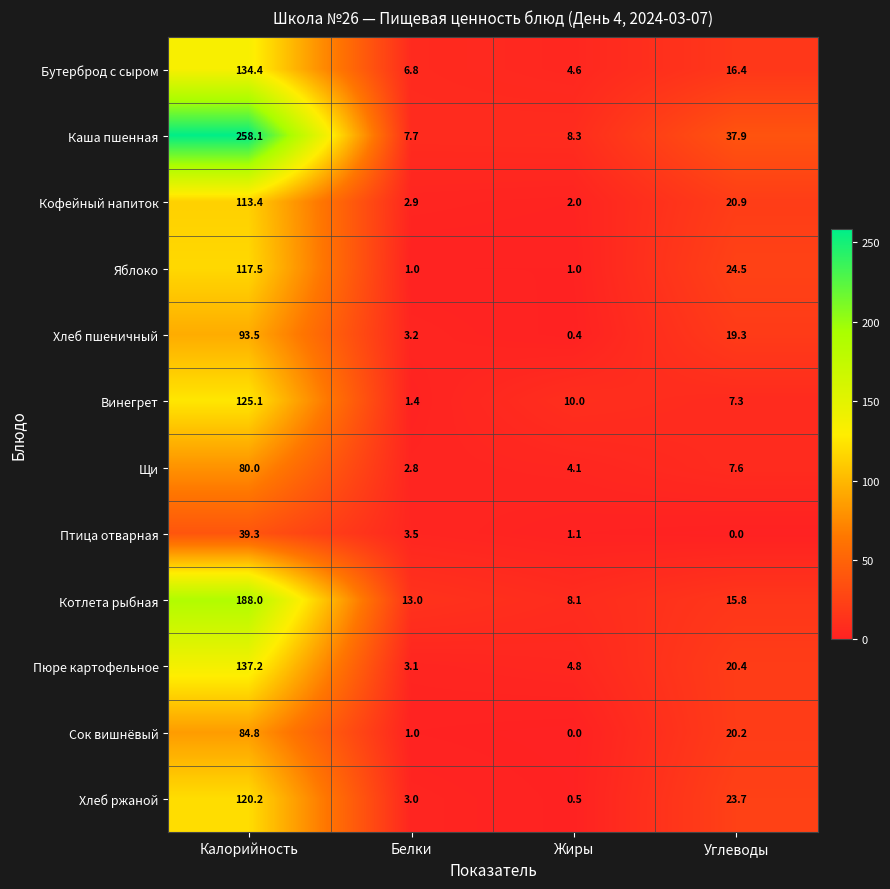

What is the difference between the highest and lowest values at Калорийность?

218.8